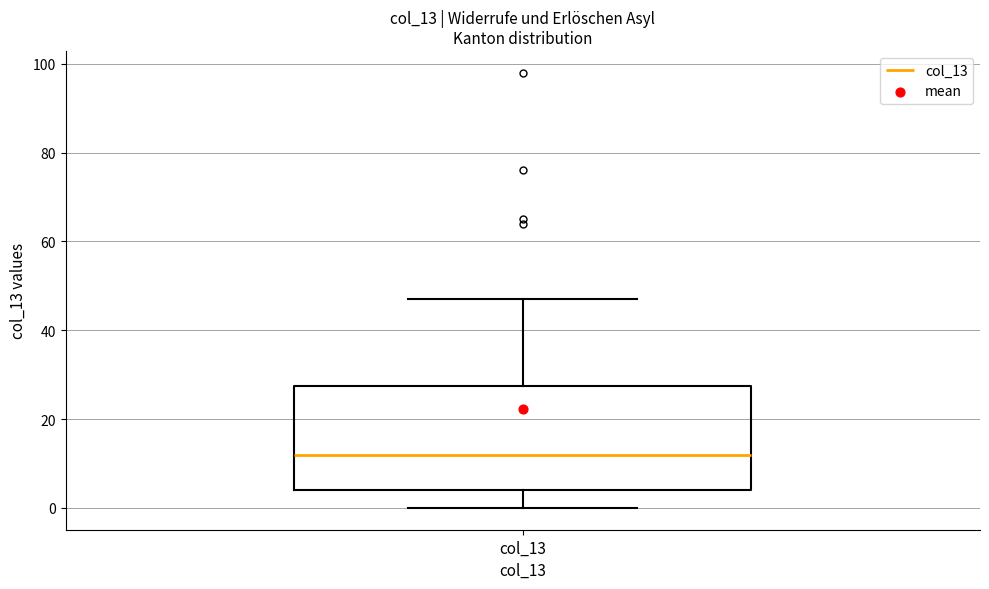

Read this box plot against the y-axis: the position of the median line, the range covered by the box, and the ends of both whiskers. The values are not printed on the chart, so give them approximately, as read against the axis.

median 12, box 4 to 28, whiskers 0 to 48